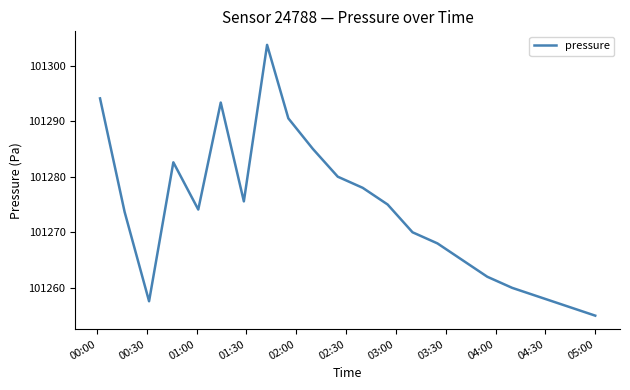

What is the difference between the maximum and minimum values?

48.7